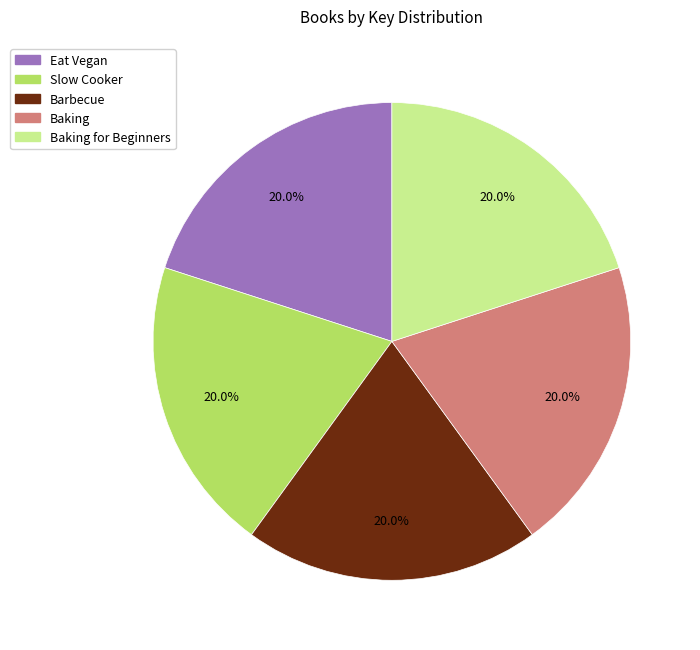

Is Slow Cooker the majority of the pie?

No